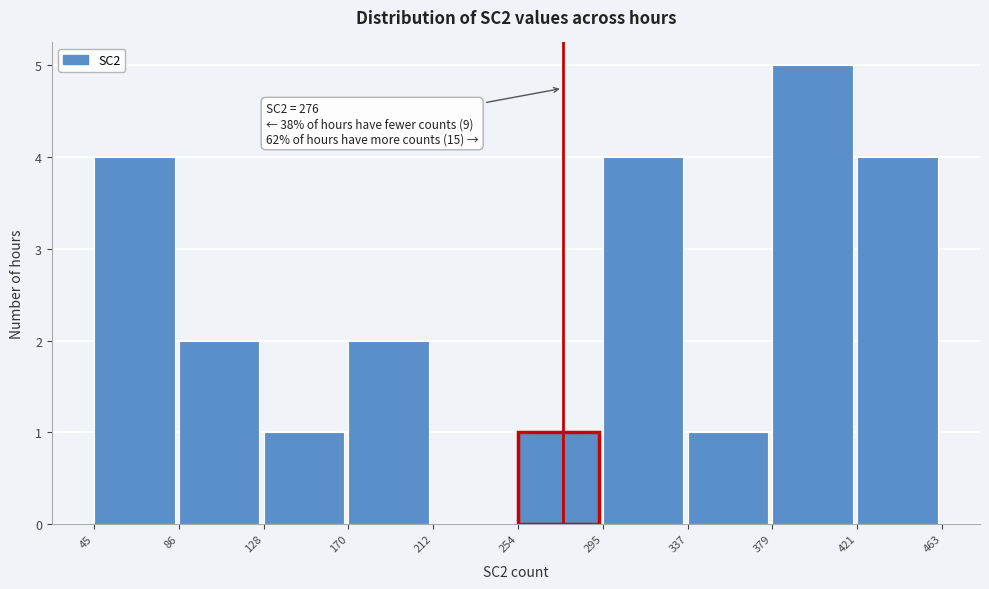

Which range on the x-axis has the tallest bar?

379 to 421